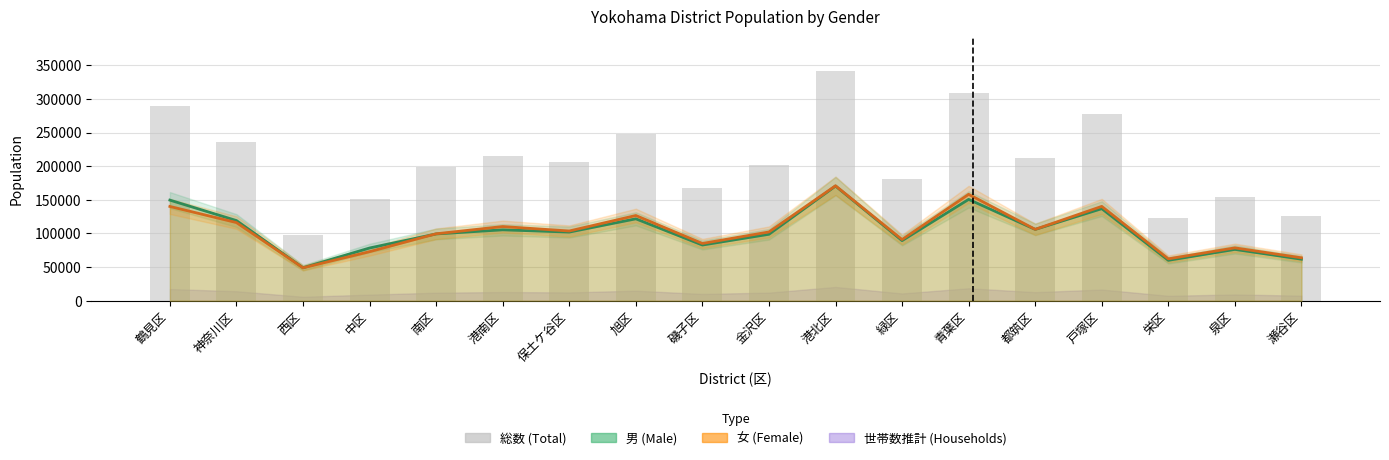

What is the greatest value displayed?

341432